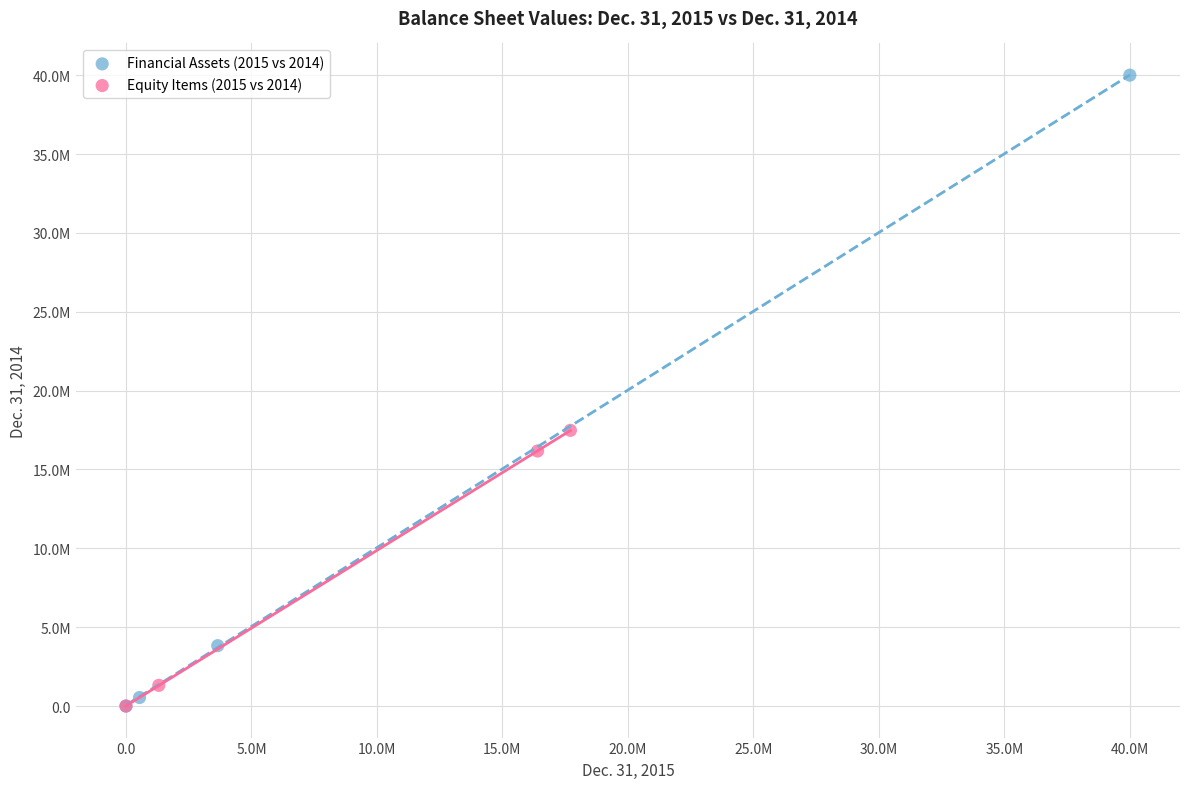

What are all the series names shown in the legend?

Financial Assets (2015 vs 2014), Equity Items (2015 vs 2014)